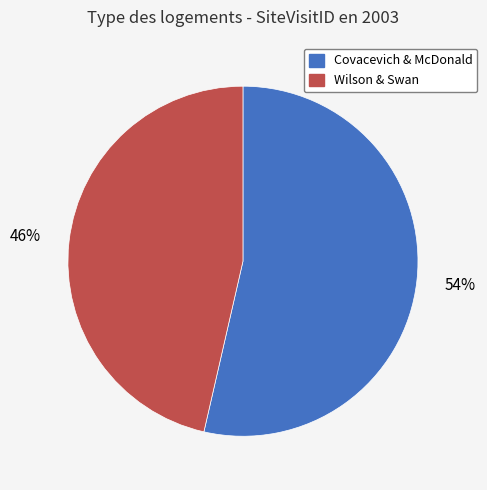

To the nearest percent, what is the average slice percentage?

50%